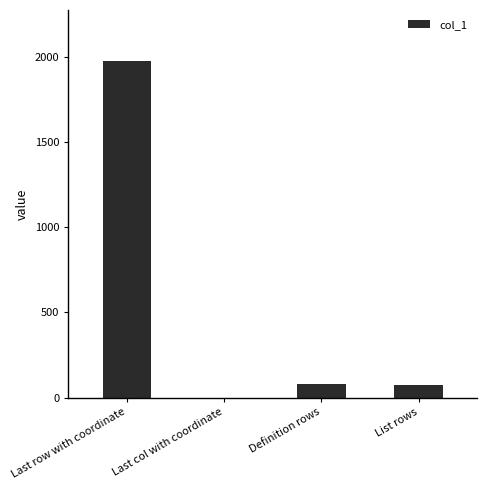

How many data points does each series have?

4